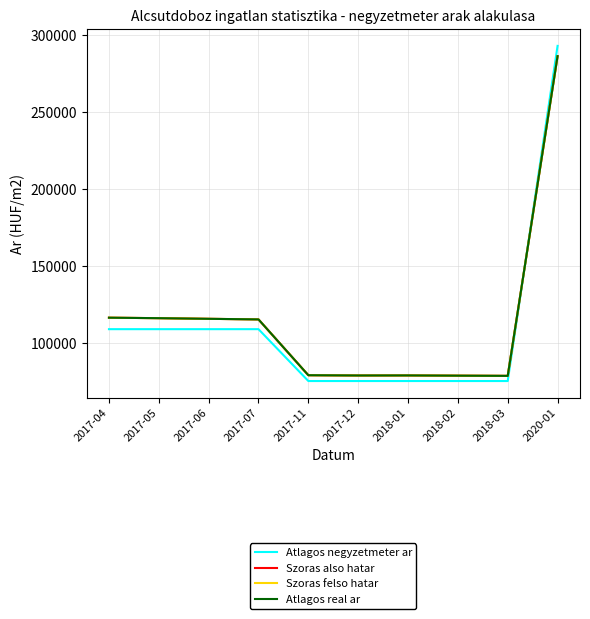

The Atlagos negyzetmeter ar series shows 109090 at 2017-05. True or false?

True